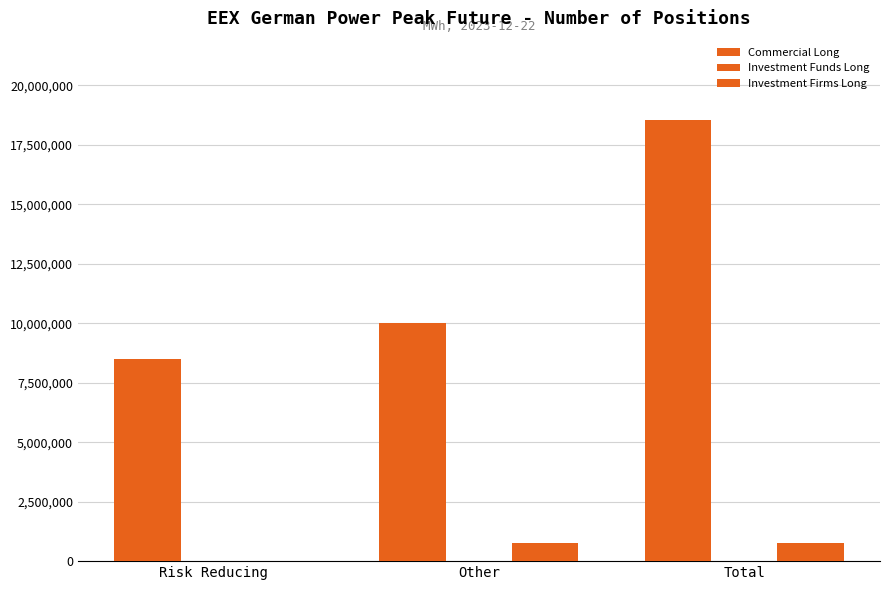

How many groups of bars are there?

3